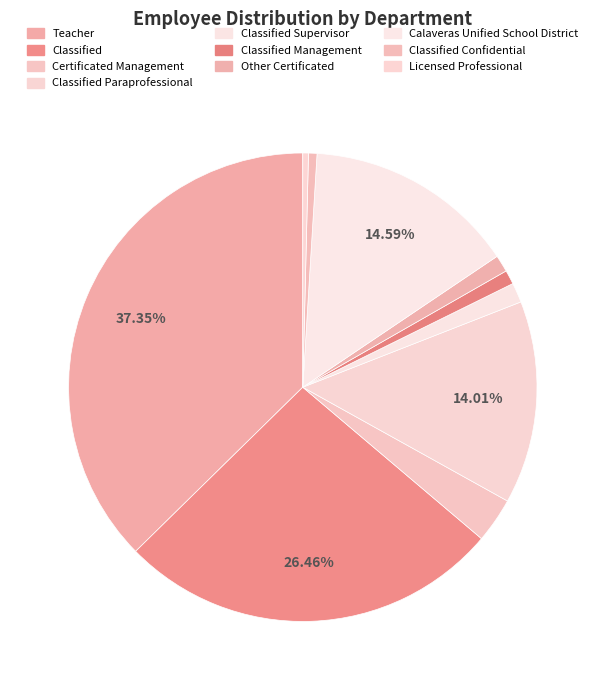

Is Classified Confidential the majority of the pie?

No